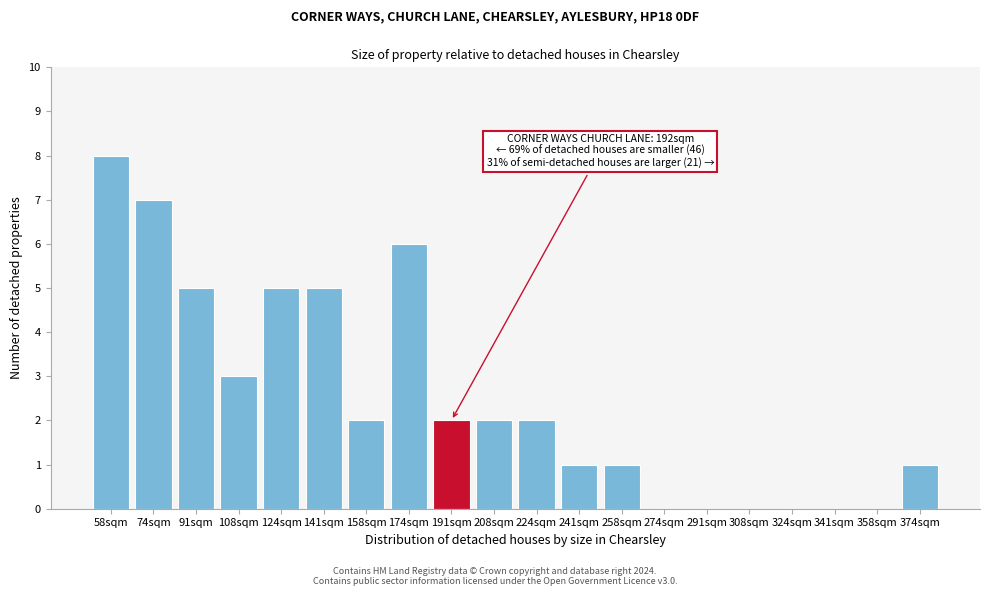

Reading left to right, extract all data points from this chart.

58sqm=8	74sqm=7	91sqm=5	108sqm=3	124sqm=5	141sqm=5	158sqm=2	174sqm=6	191sqm=2	208sqm=2	224sqm=2	241sqm=1	258sqm=1	274sqm=0	291sqm=0	308sqm=0	324sqm=0	341sqm=0	358sqm=0	374sqm=1